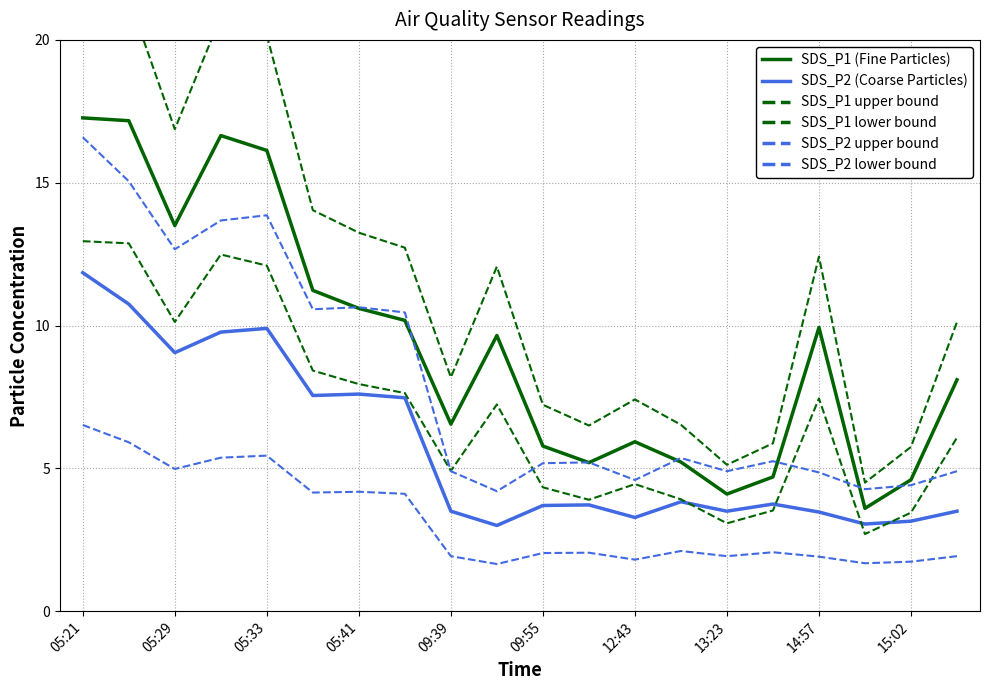

How many interior local valleys does the SDS_P2 (Coarse Particles) series have?

6